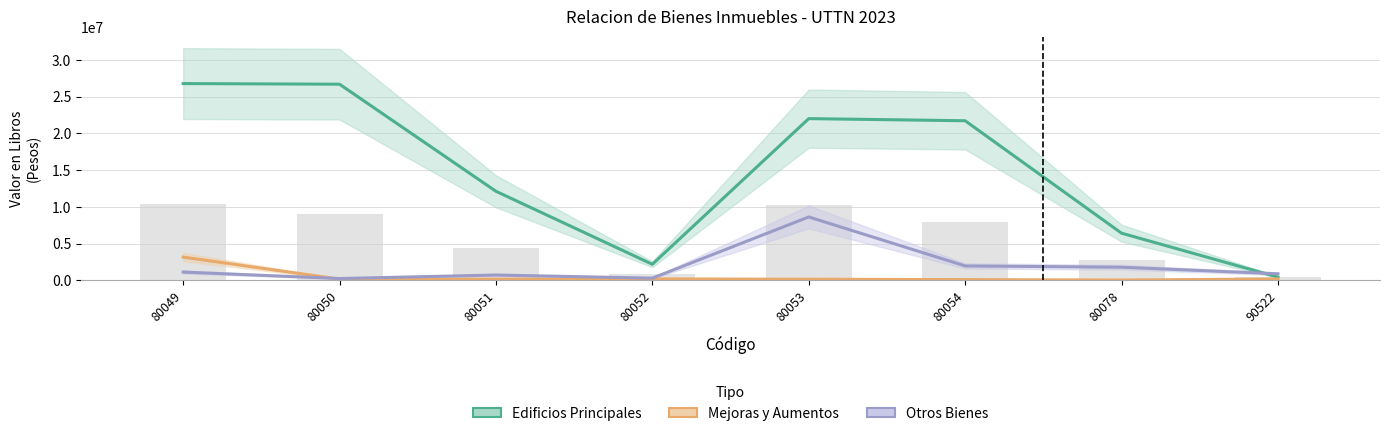

Which category has the lowest value in the Mejoras_y_Aumentos series?

80078